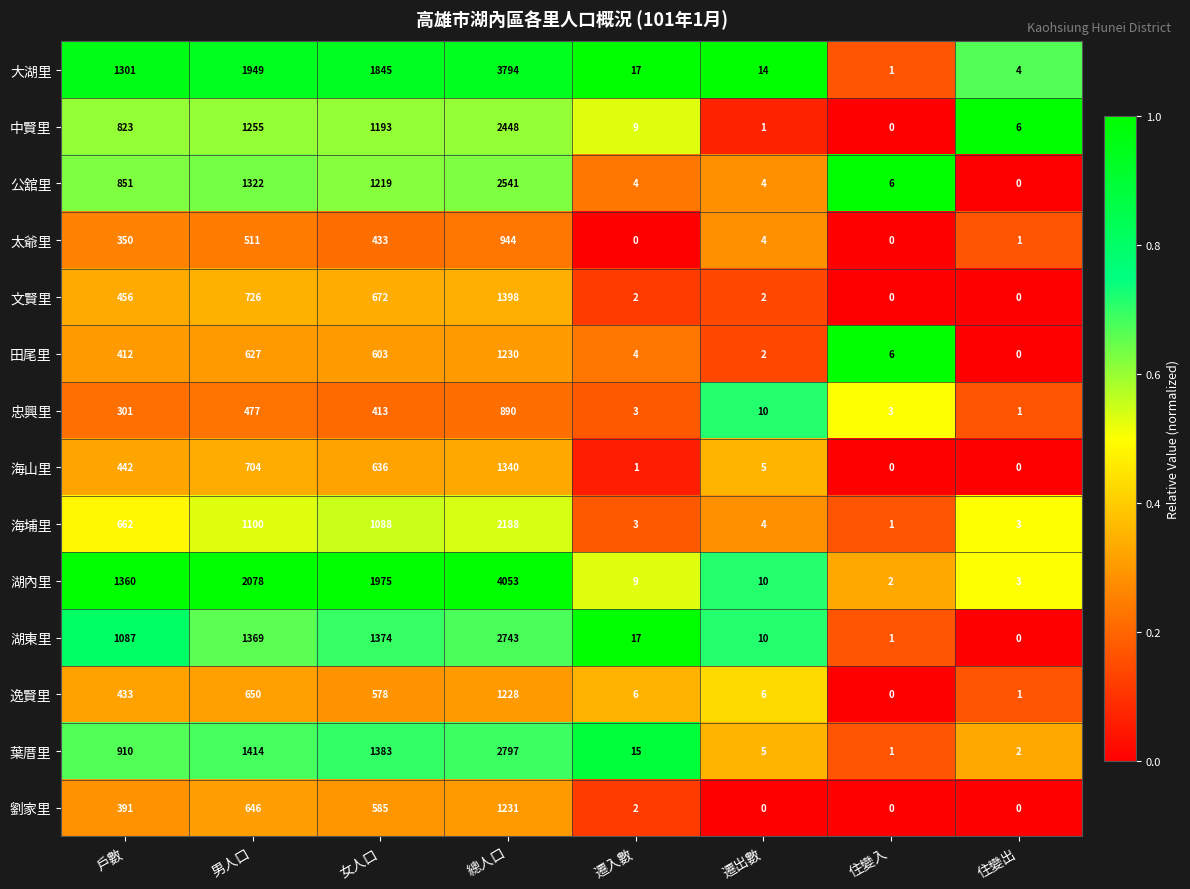

What value does the 葉厝里 series have at 戶數, to the nearest 100?

900